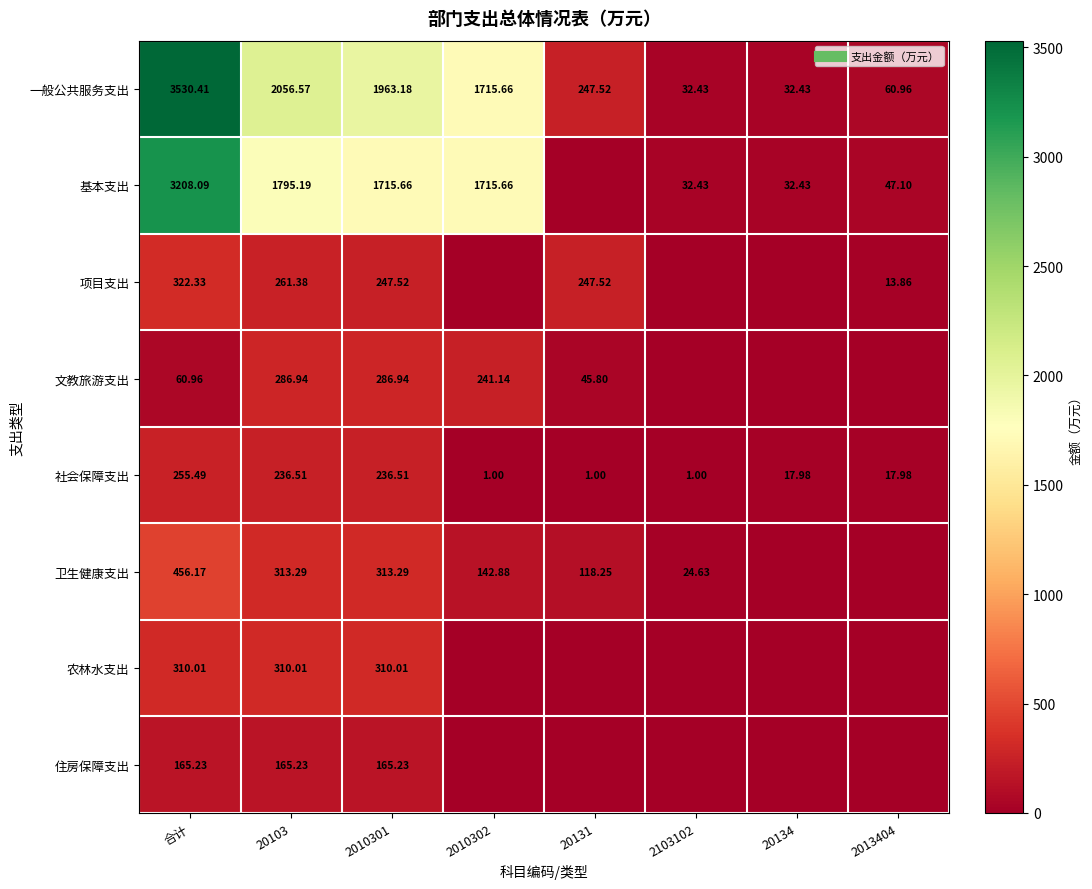

At 20103, list the series in order from largest to smallest.

一般公共服务支出, 基本支出, 卫生健康支出, 农林水支出, 文教旅游支出, 项目支出, 社会保障支出, 住房保障支出